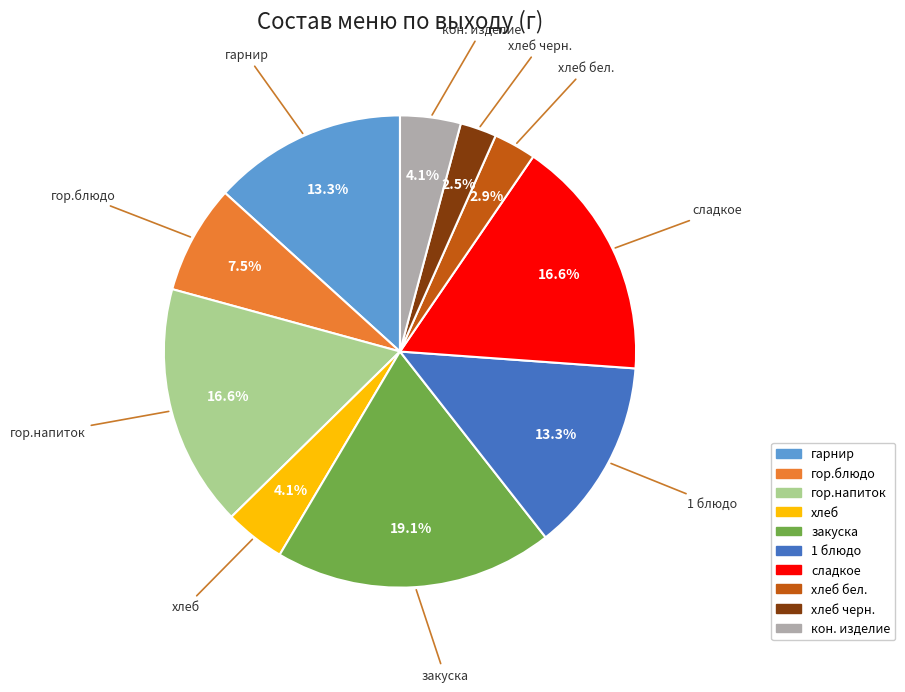

To the nearest percent, what is the difference between the largest and smallest slice percentages?

17%